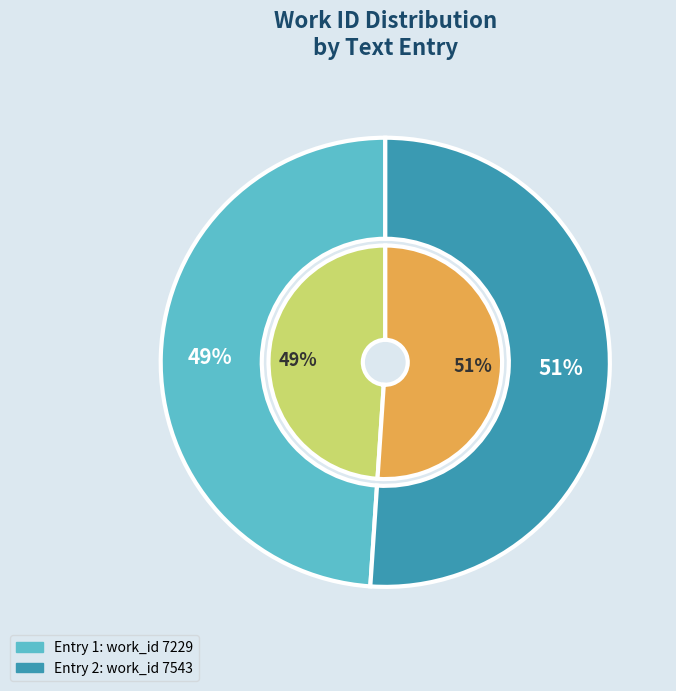

To the nearest percent, what is the difference between the largest and smallest slice percentages?

2%